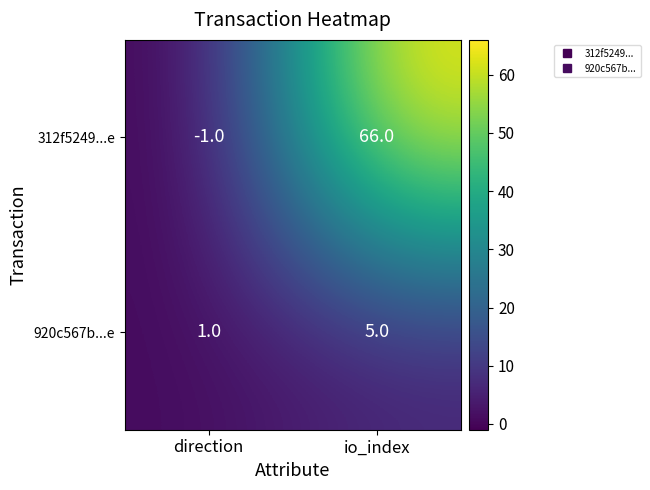

What is the sum of the 920c567b...e values at direction and io_index?

6